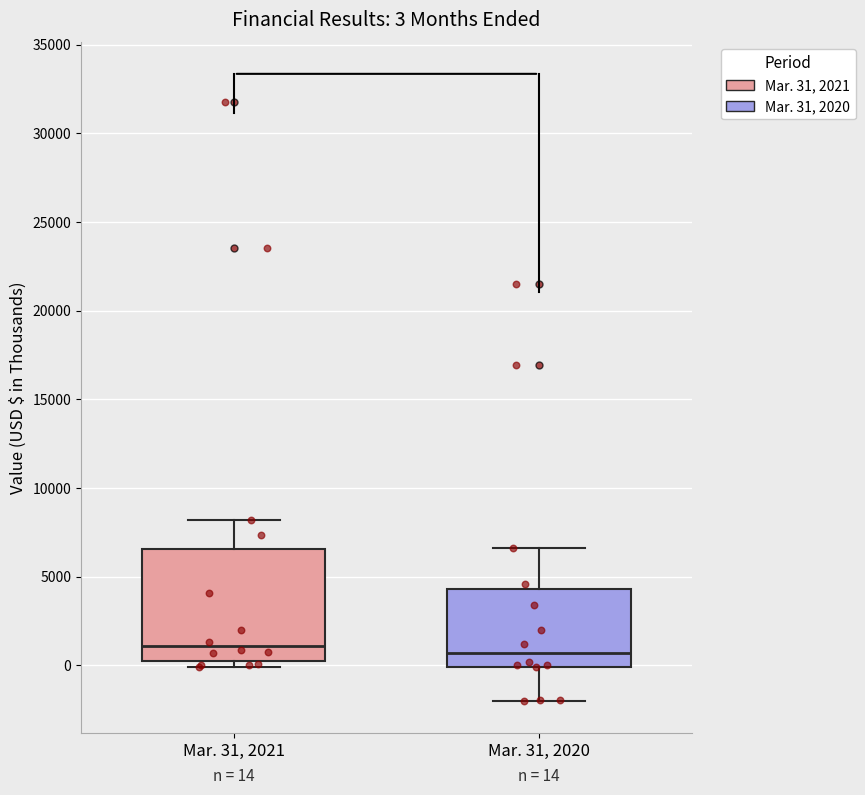

Which box is the tallest, from its lower edge to its upper edge?

Mar. 31, 2021